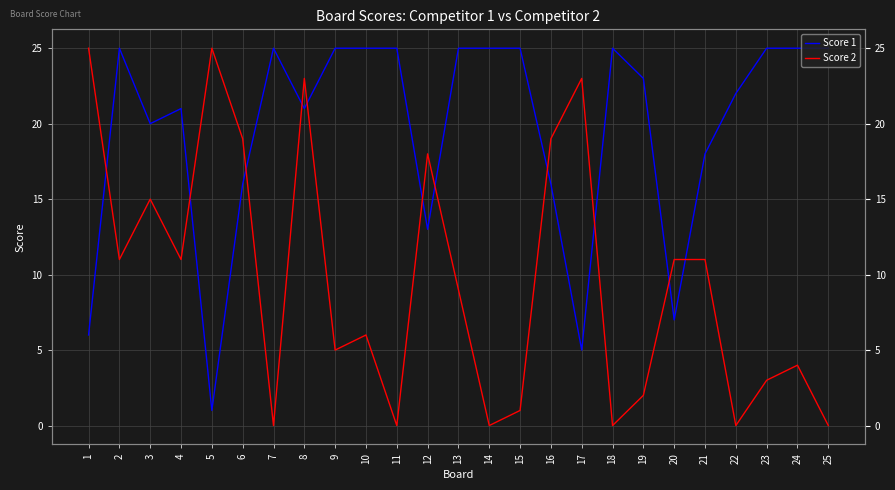

How many distinct data groups are displayed?

2